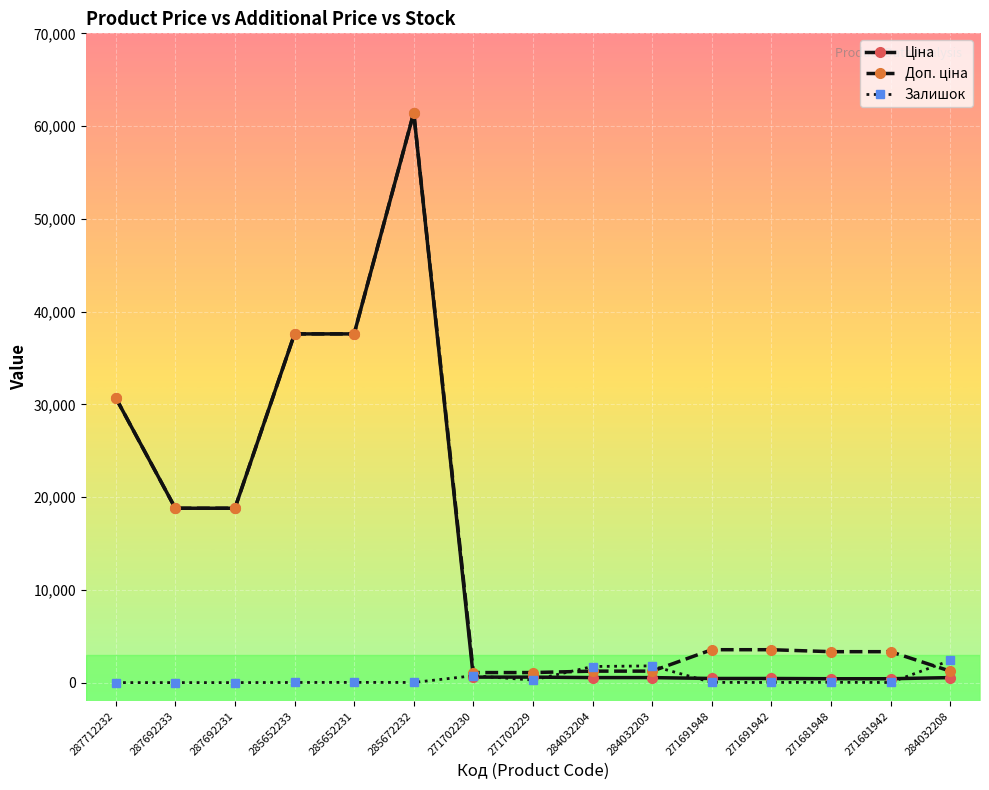

The Залишок series shows 13.0 at 271691942. True or false?

True